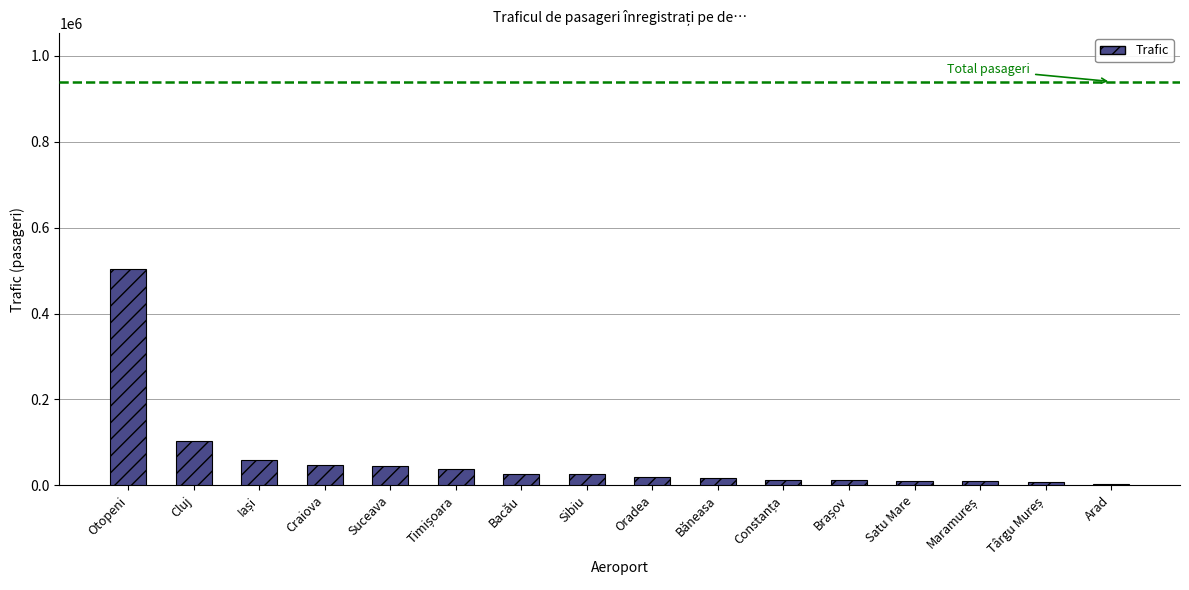

How many series are shown in this chart?

1